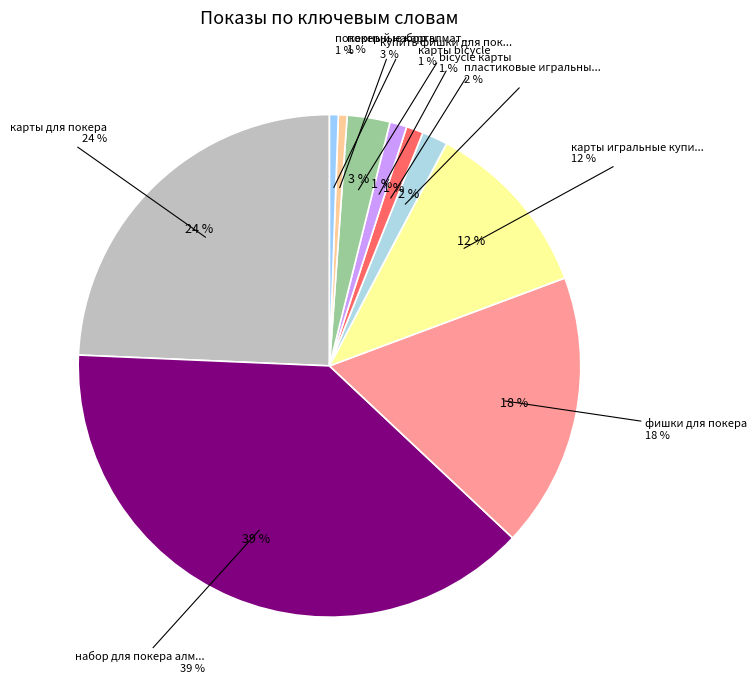

Between фишки для покера and bicycle карты, which is larger?

фишки для покера